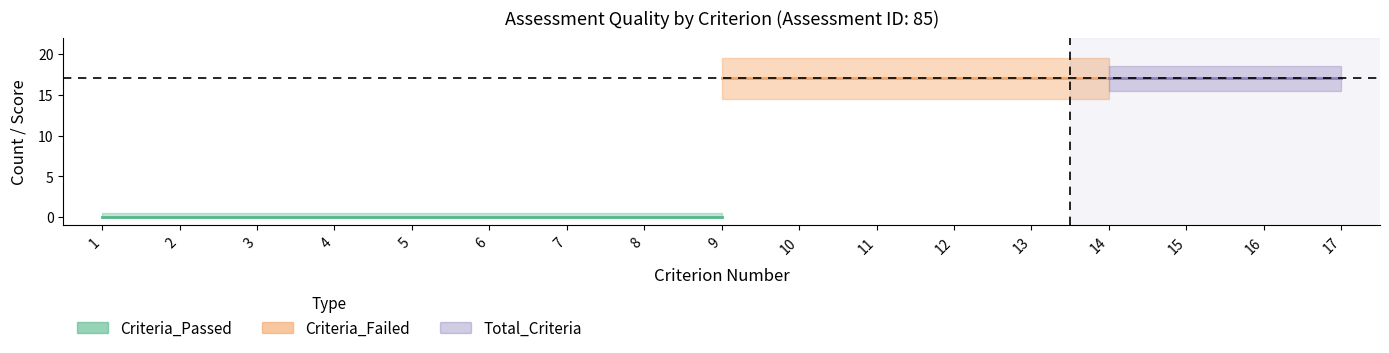

What is the value of the Criteria_Failed point at the 9th from the left?

17